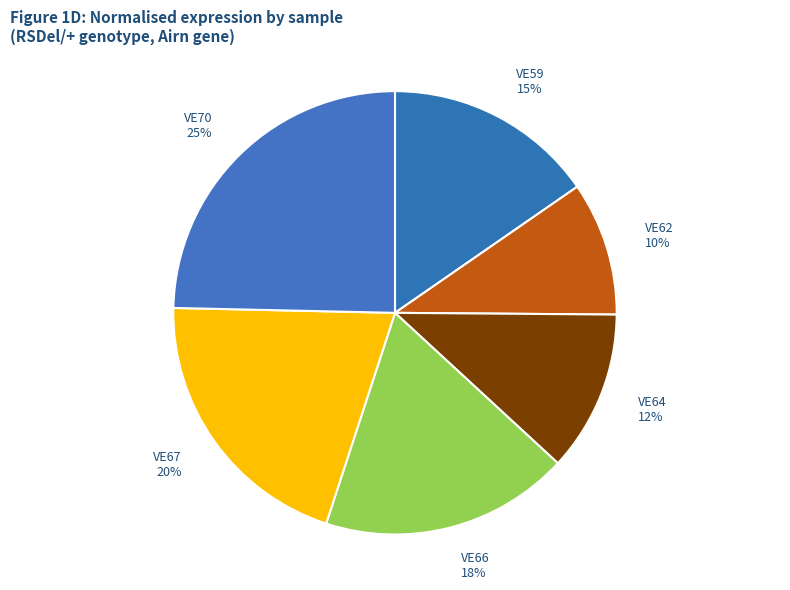

What percentage is the VE66 slice, to the nearest percent?

18%